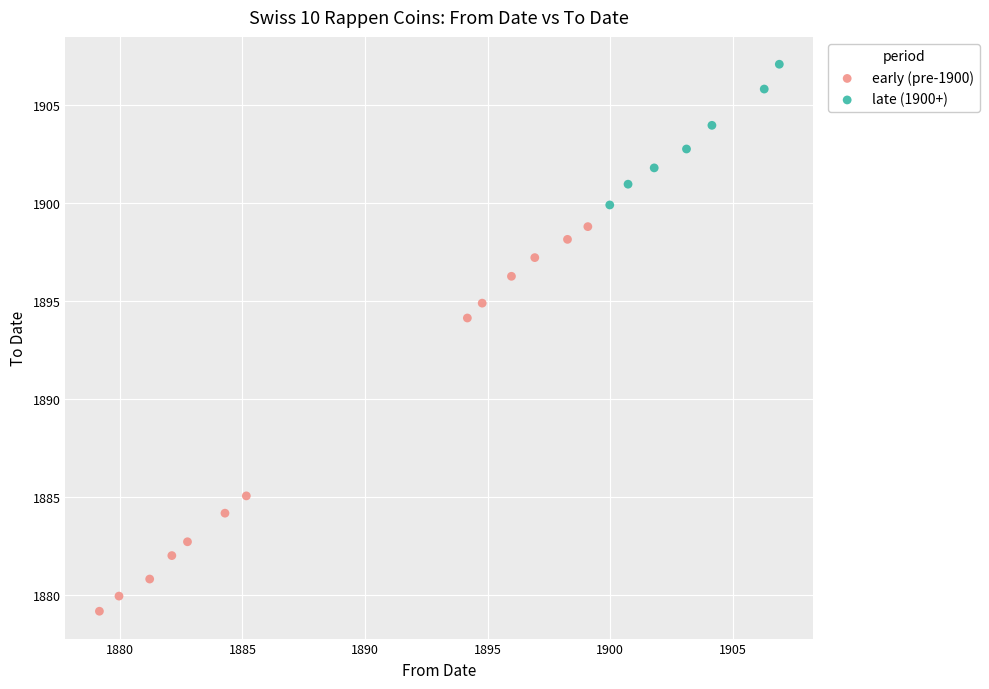

Which series contains the lowest Y value?

early (pre-1900)